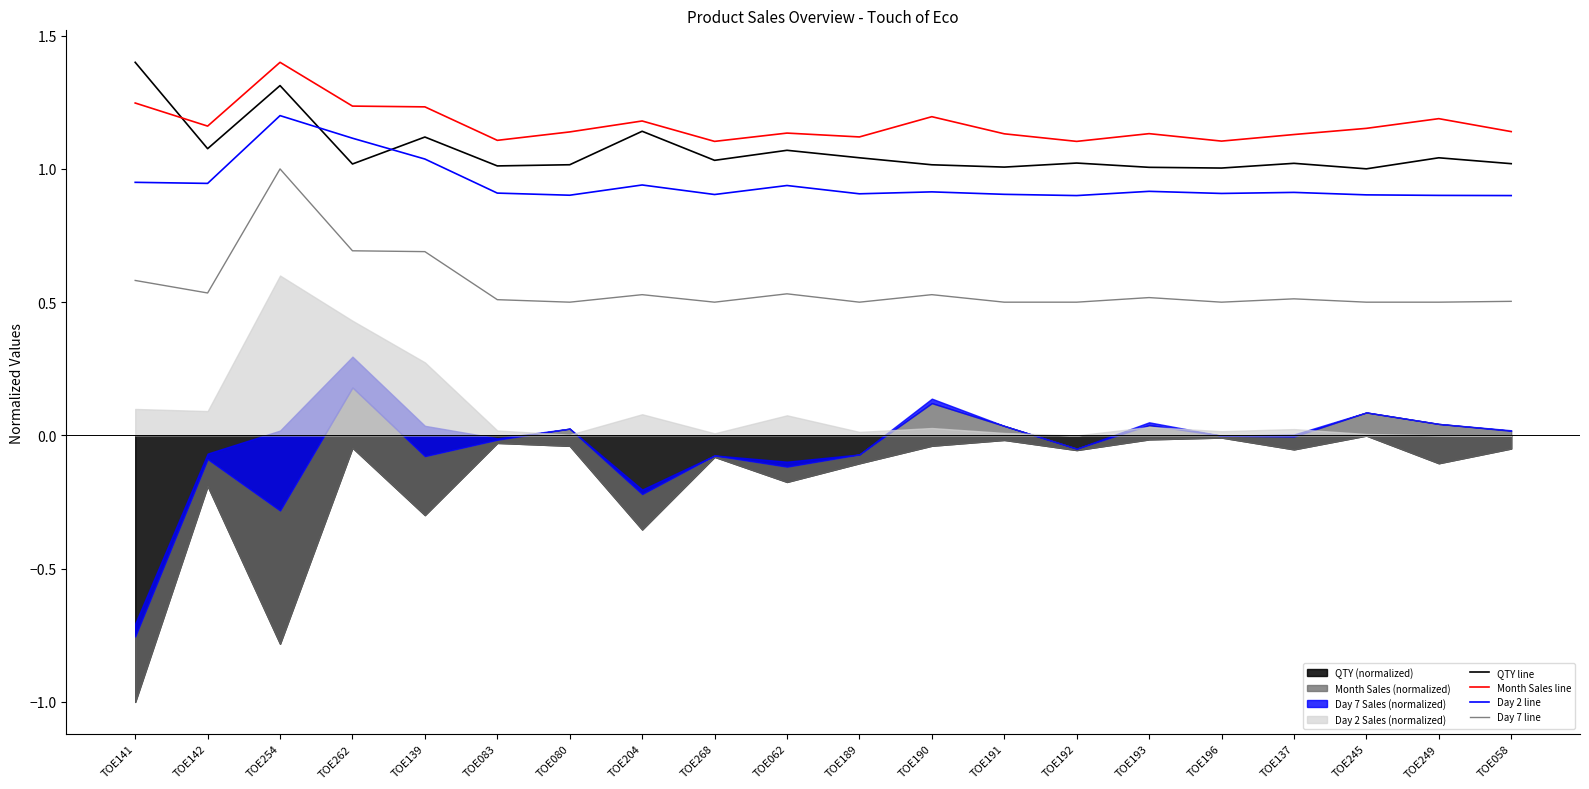

What is the label of the 6th point from the right?

TOE193